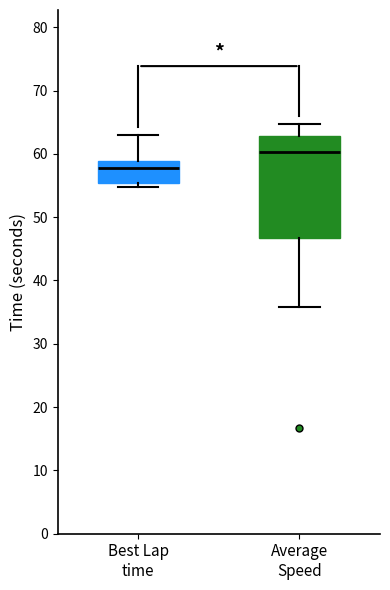

Where is the upper edge of the box for Best Lap time on the y-axis? The values are not printed on the chart, so give them approximately, as read against the axis.

59